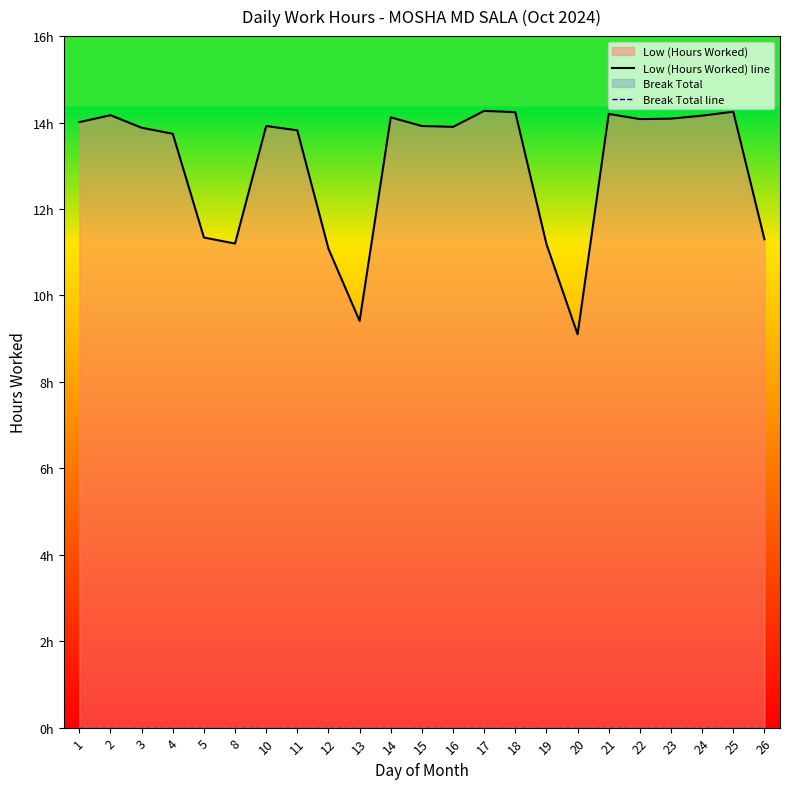

What is the spread (max minus min) of values at 12?

11.1